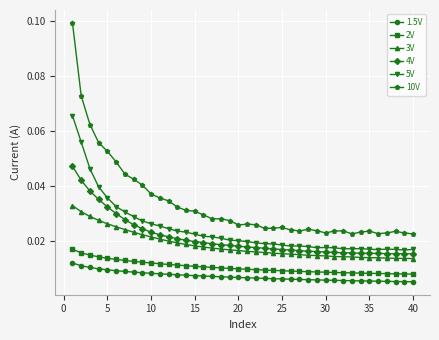

True or false: 2V and 3V cross at least once.

False